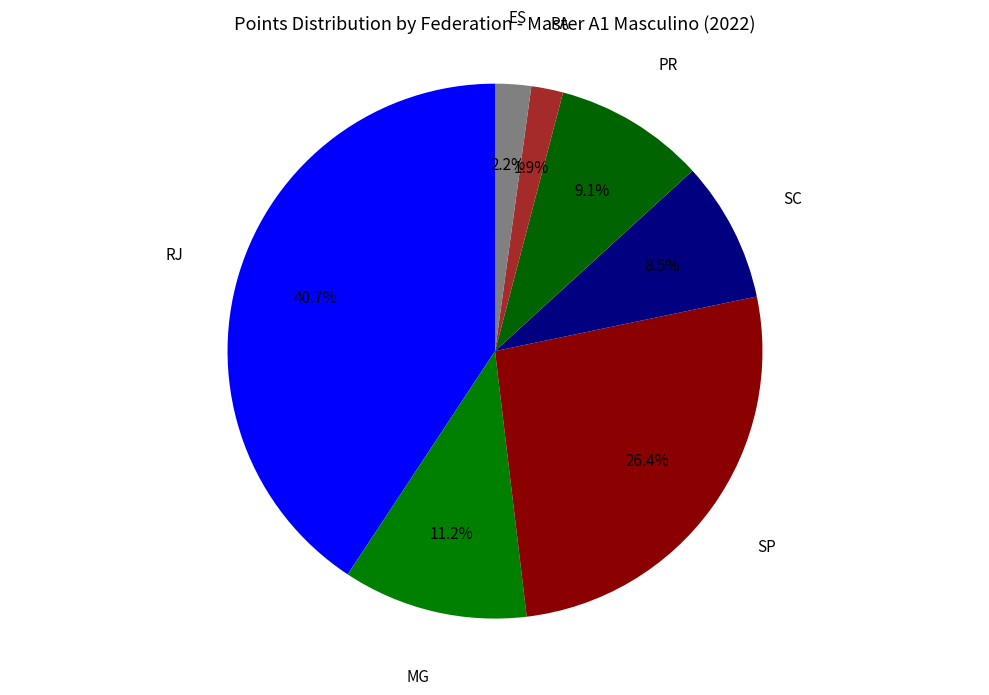

How many segments does this pie chart have?

7